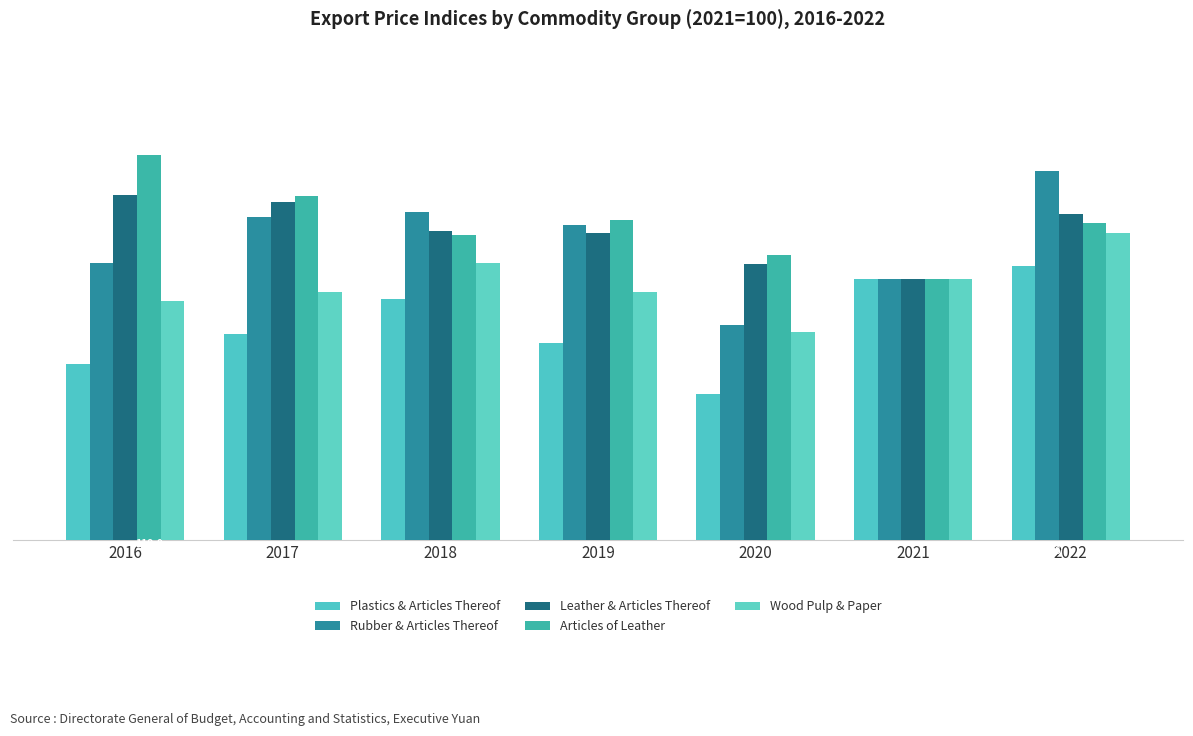

Reading left to right, list all the values displayed in this chart.

Plastics & Articles Thereof: 2016=87.0	2017=91.6	2018=97.0	2019=90.2	2020=82.5	2021=100.0	2022=102.1
Rubber & Articles Thereof: 2016=102.5	2017=109.6	2018=110.3	2019=108.4	2020=93.0	2021=100.0	2022=116.6
Leather & Articles Thereof: 2016=112.9	2017=111.8	2018=107.4	2019=107.1	2020=102.4	2021=100.0	2022=110.0
Articles of Leather: 2016=119.0	2017=112.8	2018=106.8	2019=109.0	2020=103.8	2021=100.0	2022=108.6
Wood Pulp & Paper: 2016=96.7	2017=98.1	2018=102.5	2019=98.1	2020=91.9	2021=100.0	2022=107.1